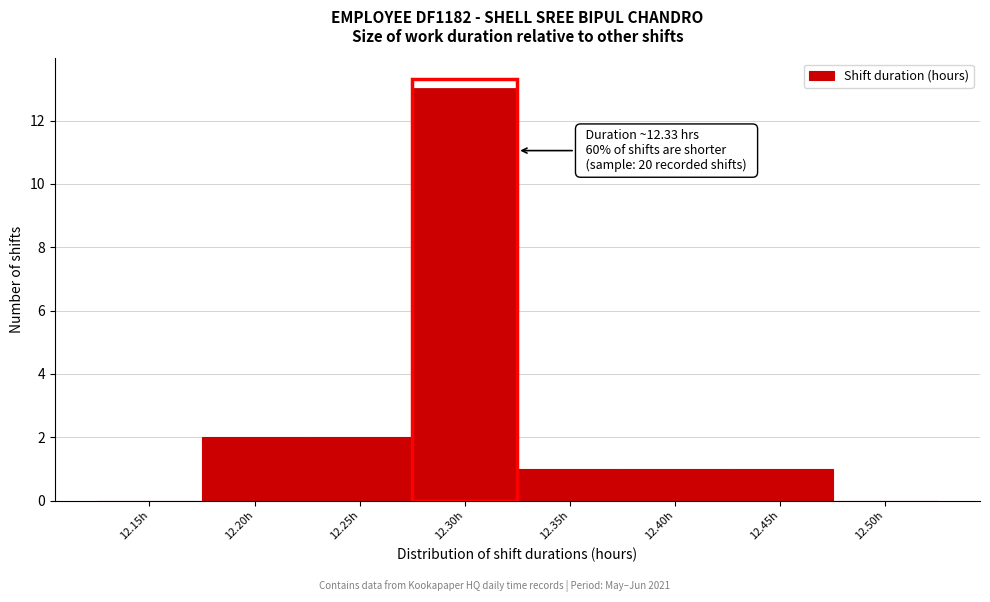

Reading left to right, extract all data points from this chart.

12.15h=0	12.20h=2	12.25h=2	12.30h=13	12.35h=1	12.40h=1	12.45h=1	12.50h=0